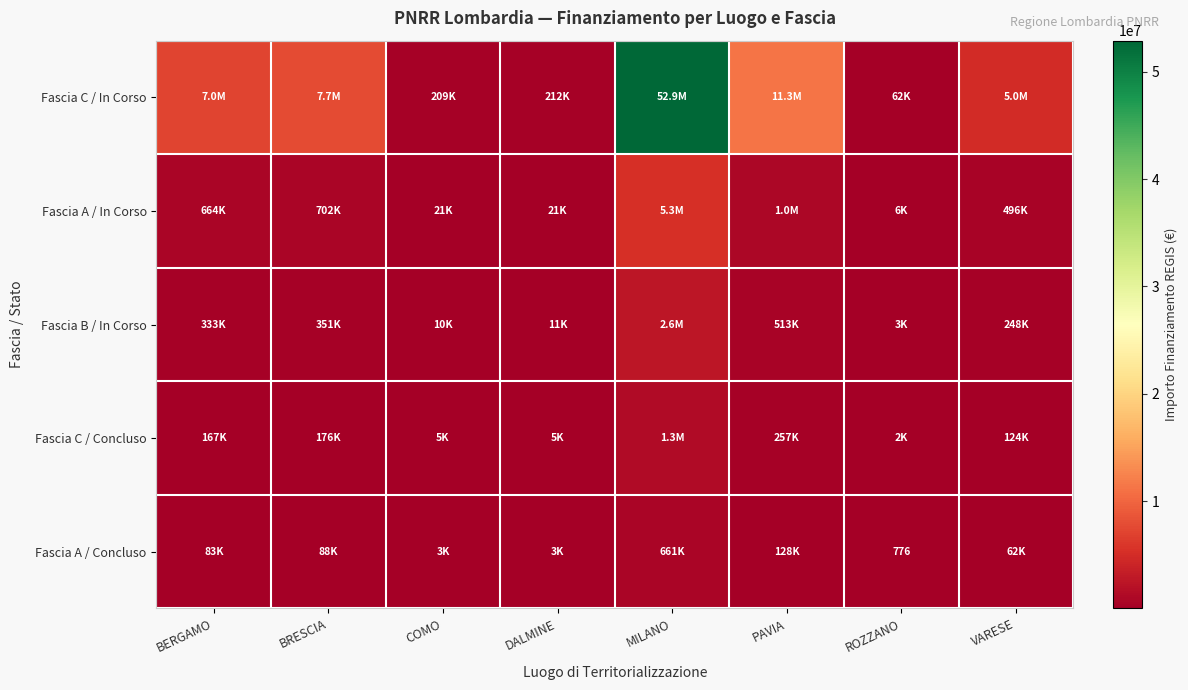

At DALMINE, list the series in order from smallest to largest.

Fascia A / Concluso, Fascia C / Concluso, Fascia B / In Corso, Fascia A / In Corso, Fascia C / In Corso